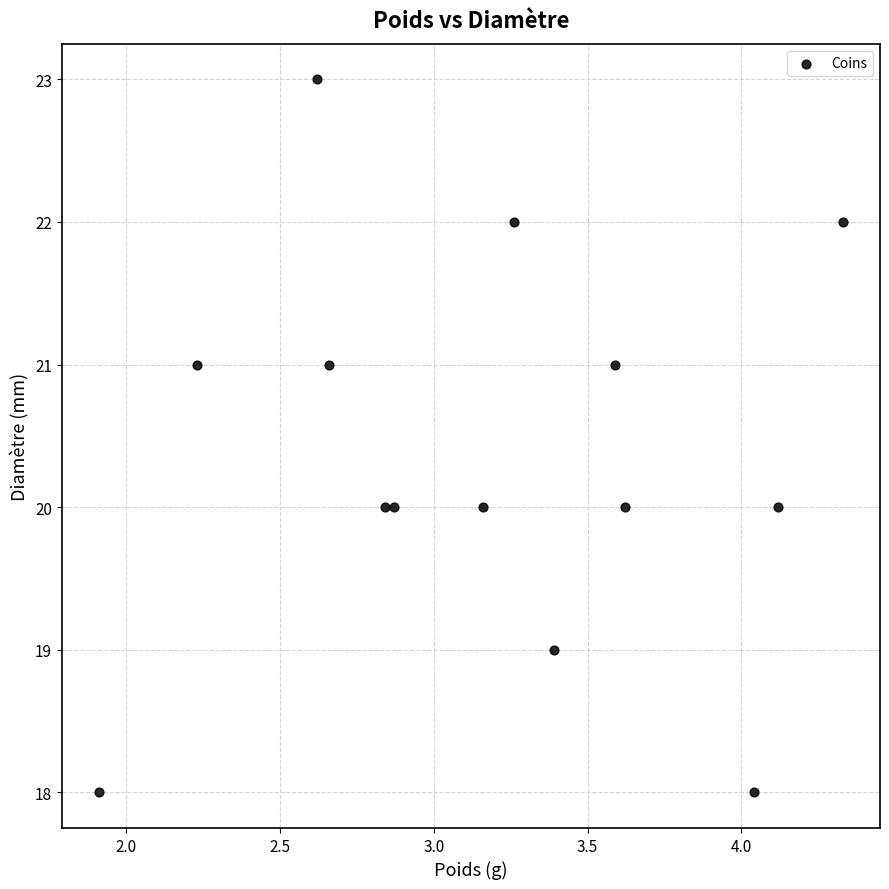

What is the range of Y values (max minus min)?

5